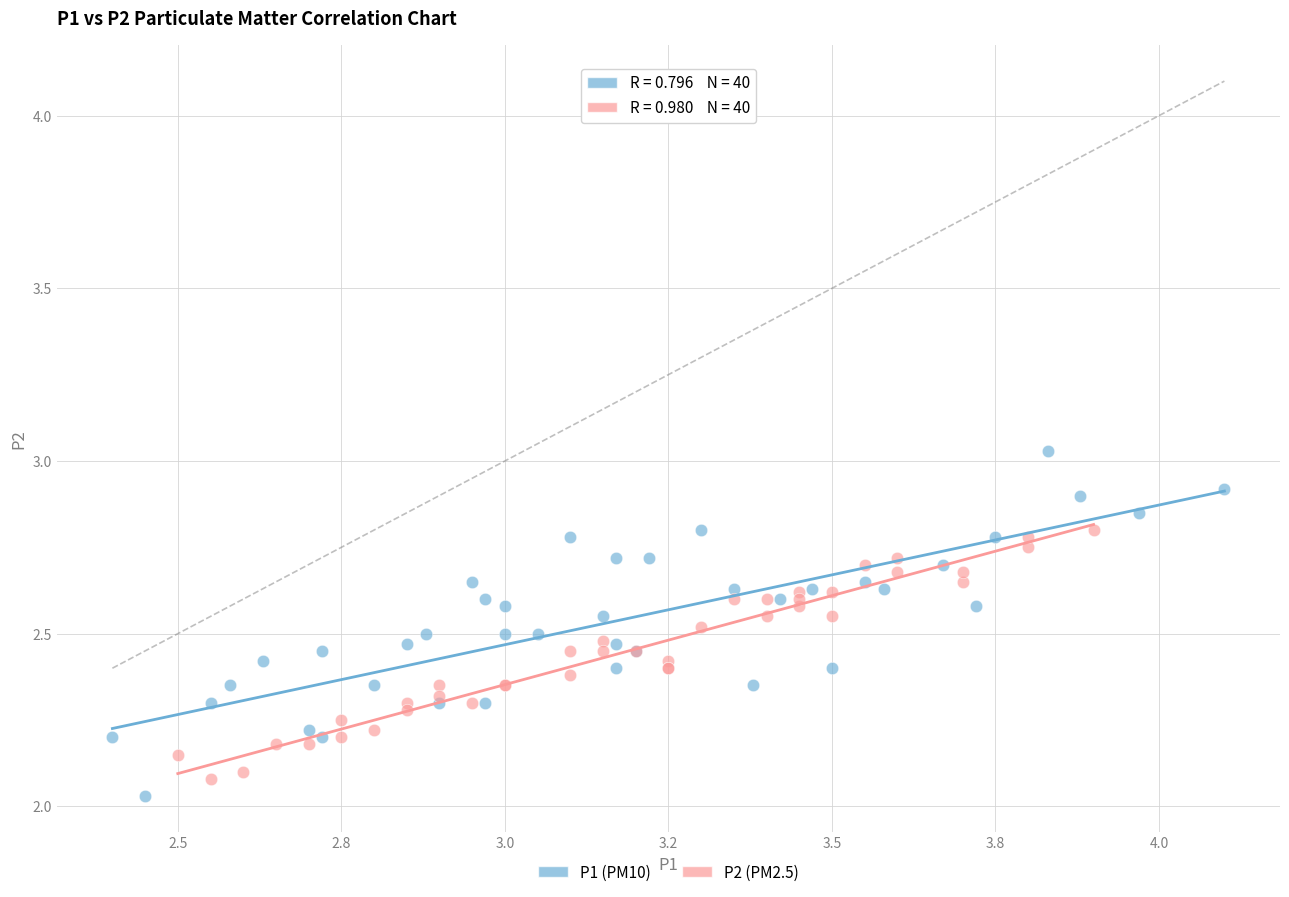

Which series reaches the maximum Y coordinate?

P1 (PM10)